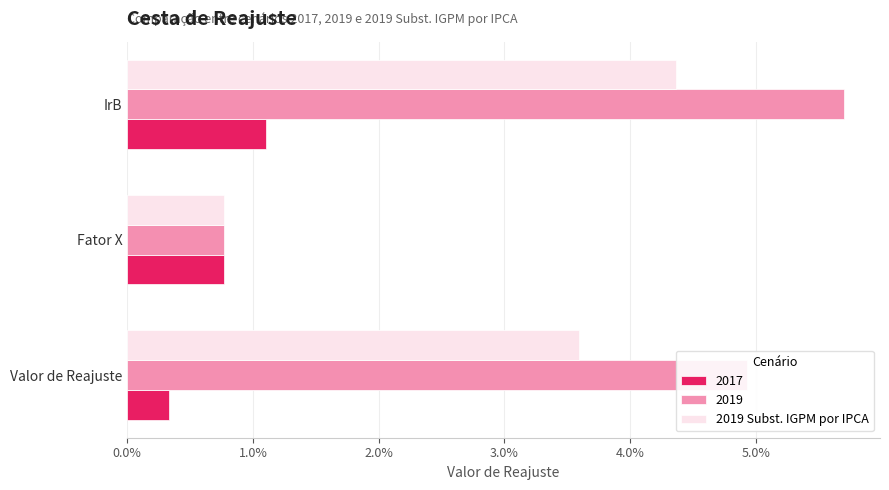

Which label corresponds to the smallest value in the chart?

Valor de Reajuste